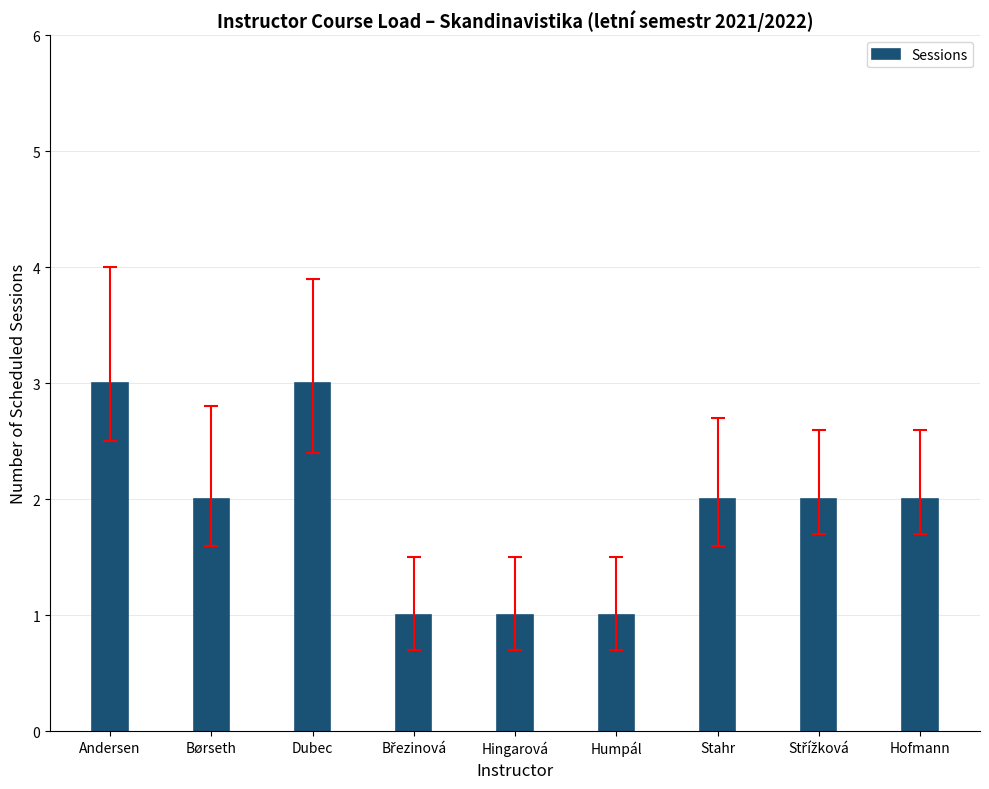

What is the greatest value displayed?

3